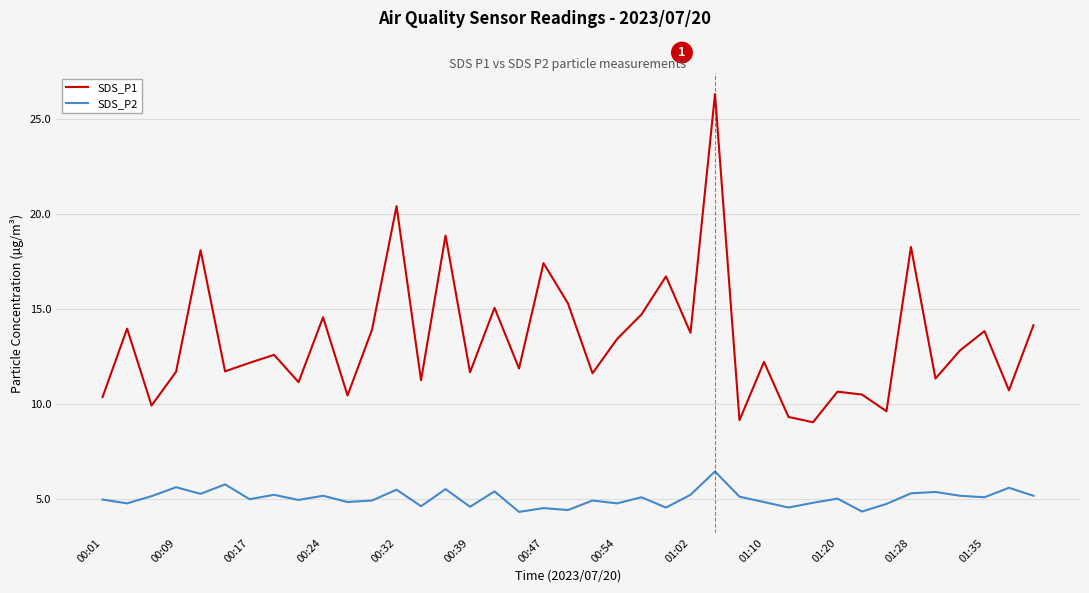

True or false: SDS_P1 and SDS_P2 cross at least once.

False